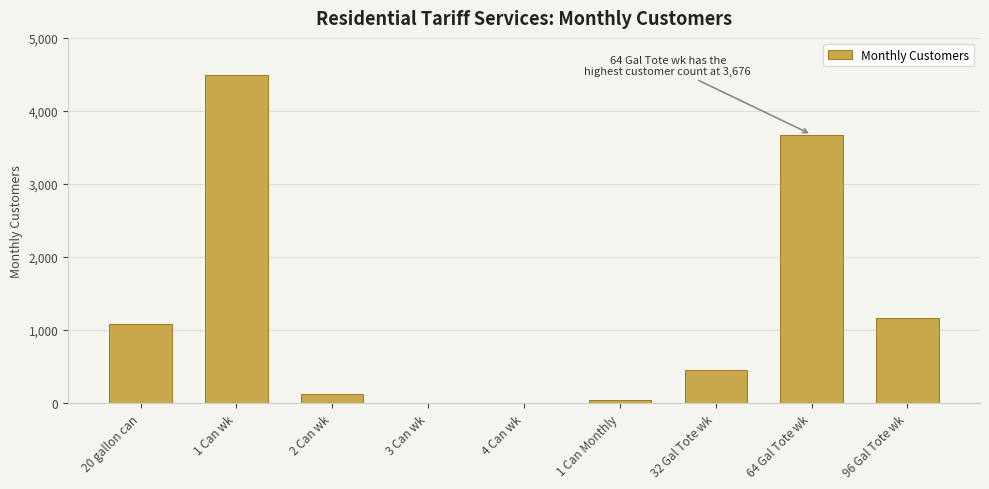

Is it true that the value at 20 gallon can is 1658?

False